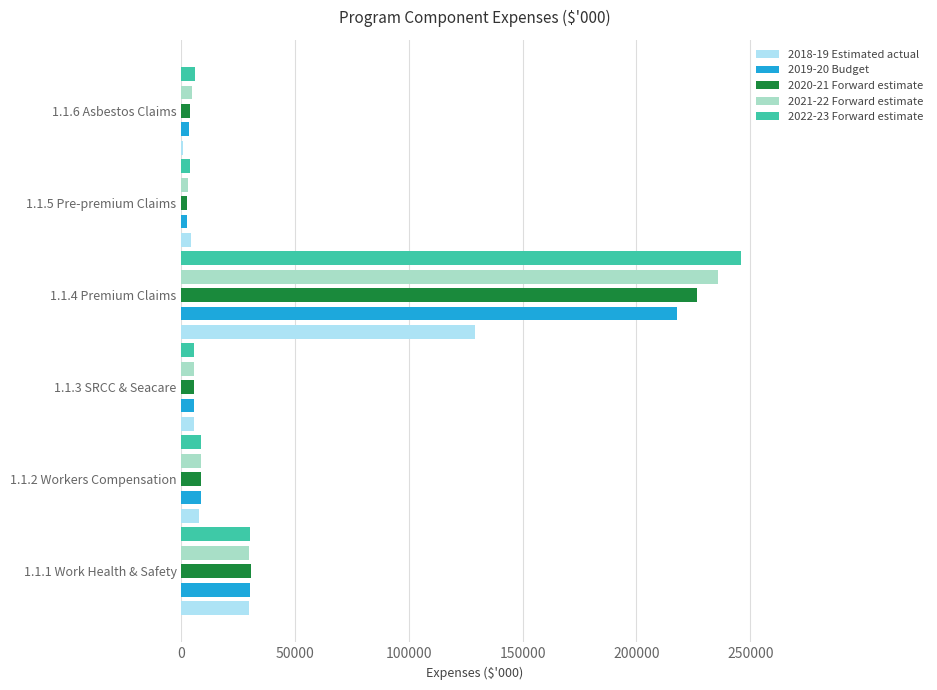

At which label does 2018-19 Estimated actual reach its peak?

1.1.4 Premium Claims